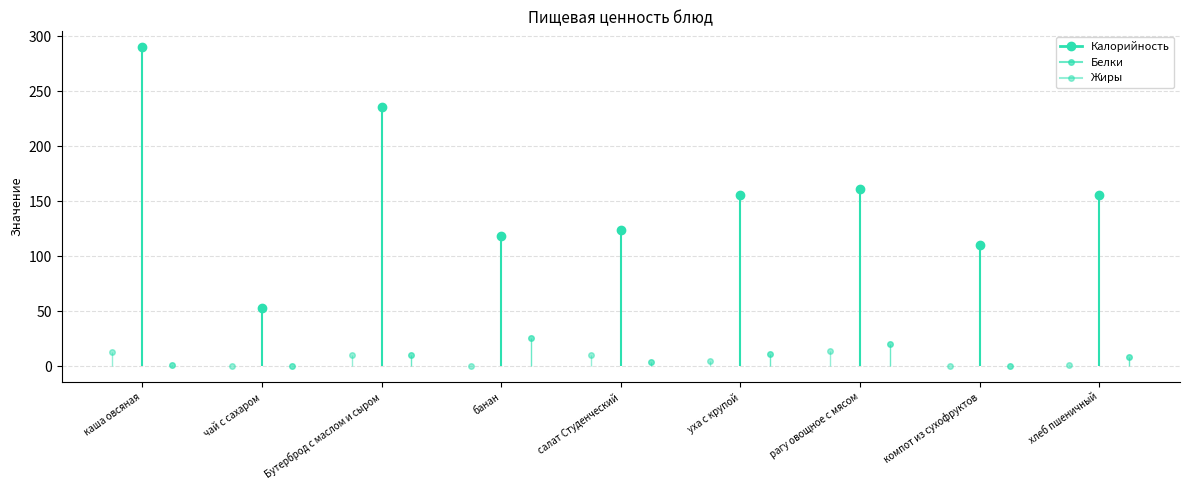

Which series has the largest total across all categories?

Калорийность